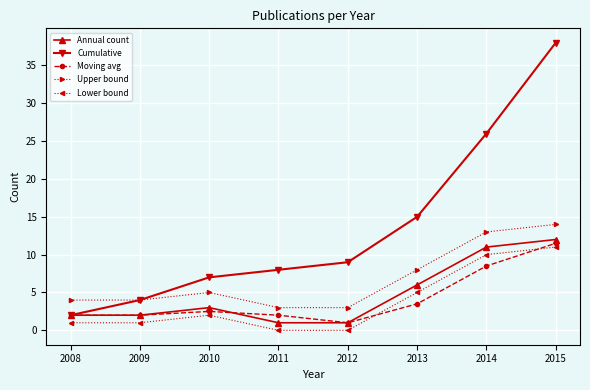

What is the difference between the highest and lowest values at 2012?

9.0